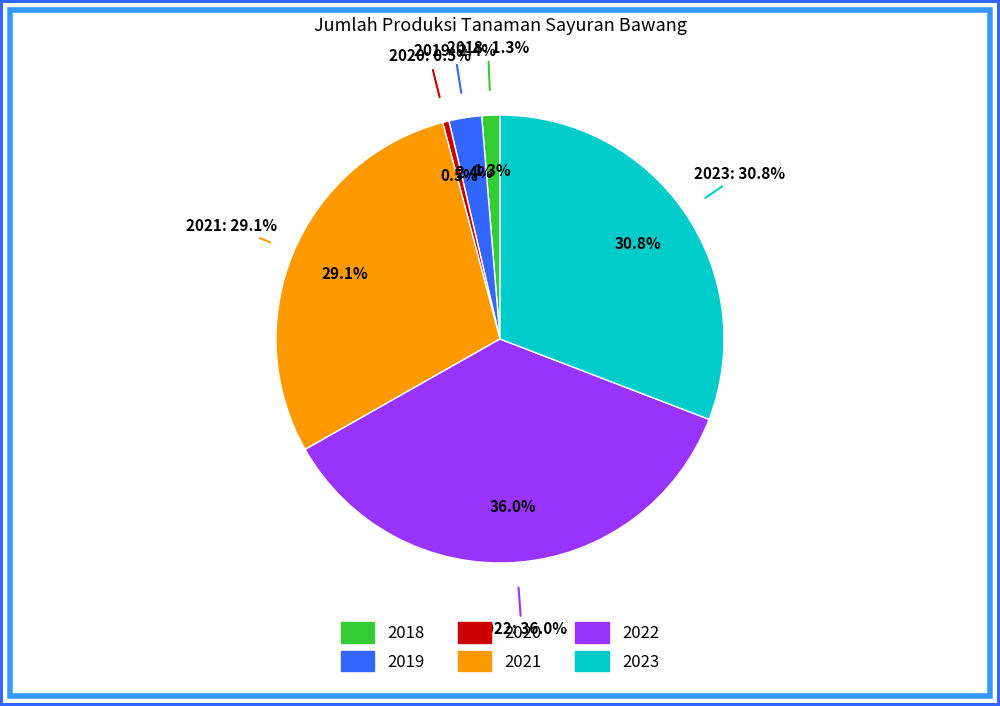

Does 2022 represent more than half of the total?

No